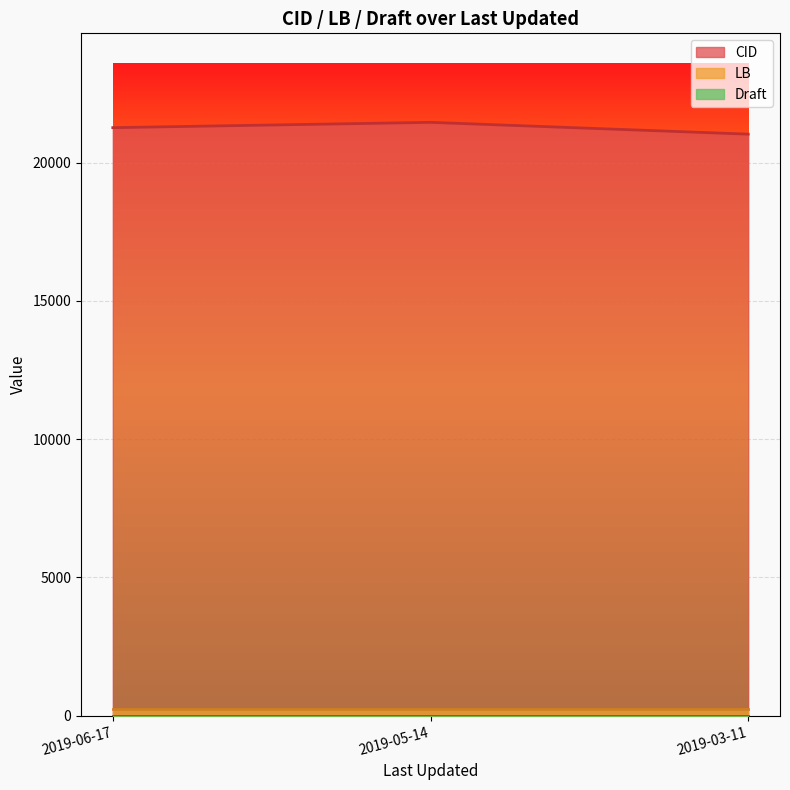

Reading right to left, transcribe all the data shown in this chart.

CID: 2019-03-11=21031	2019-05-14=21458	2019-06-17=21266
LB: 2019-03-11=238	2019-05-14=238	2019-06-17=238
Draft: 2019-03-11=4	2019-05-14=4	2019-06-17=4